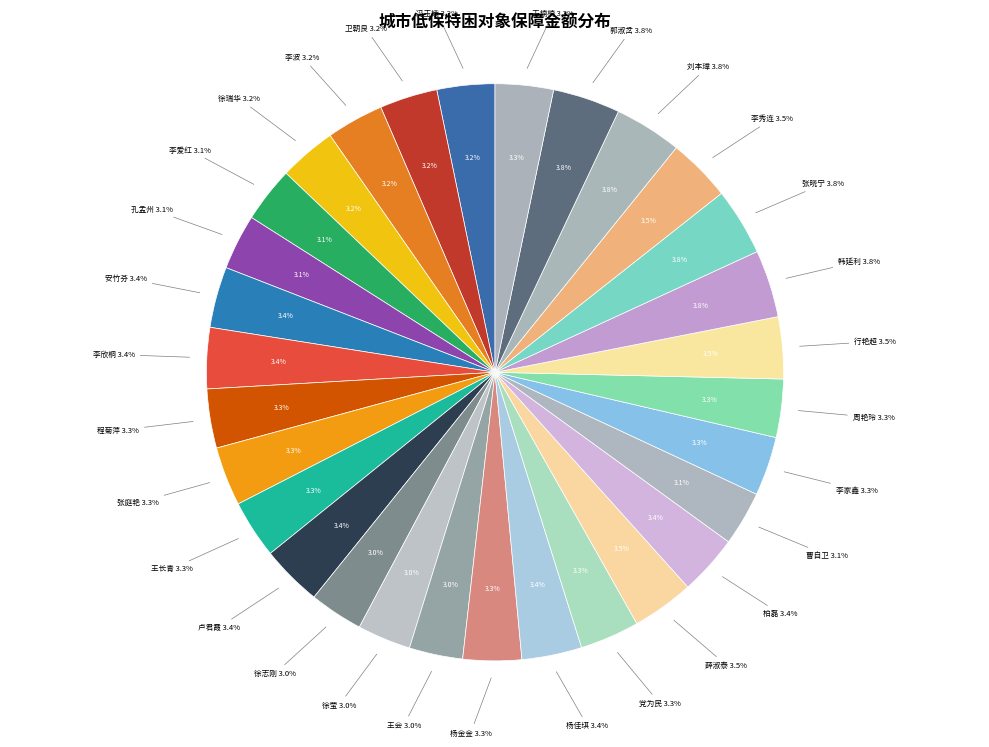

How many slices are in this pie chart?

30